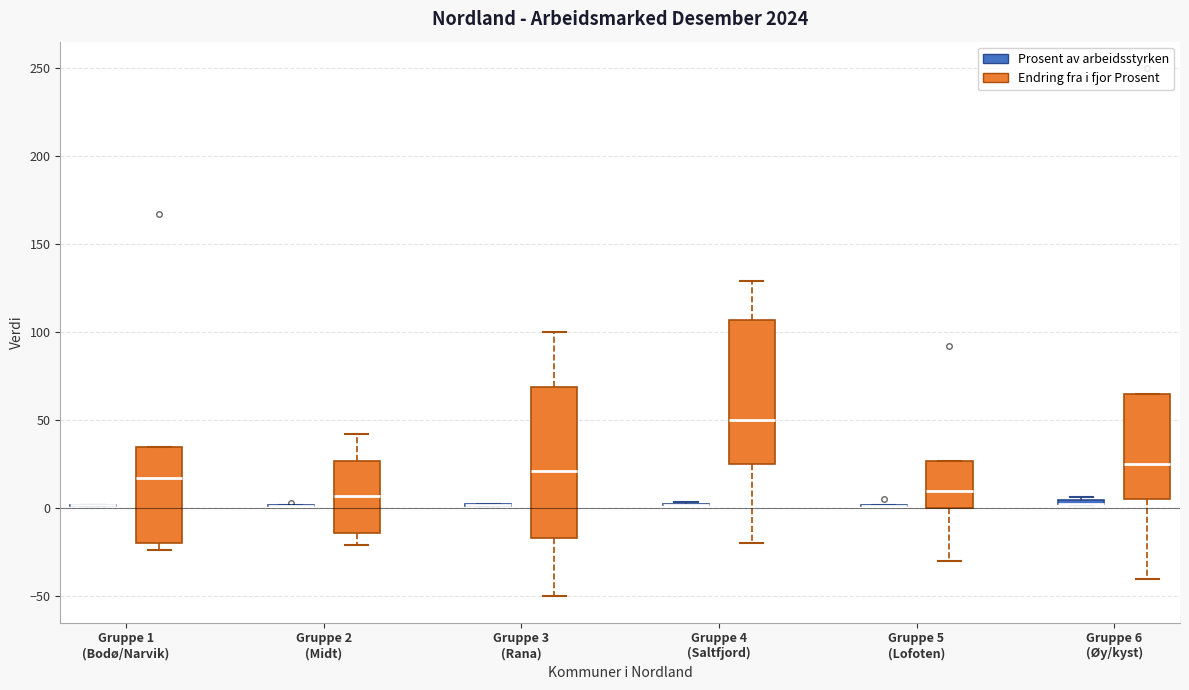

Where does the lower whisker of the box for Gruppe 5 (Lofoten) (Endring fra i fjor Prosent) end on the y-axis? The values are not printed on the chart, so give them approximately, as read against the axis.

-30